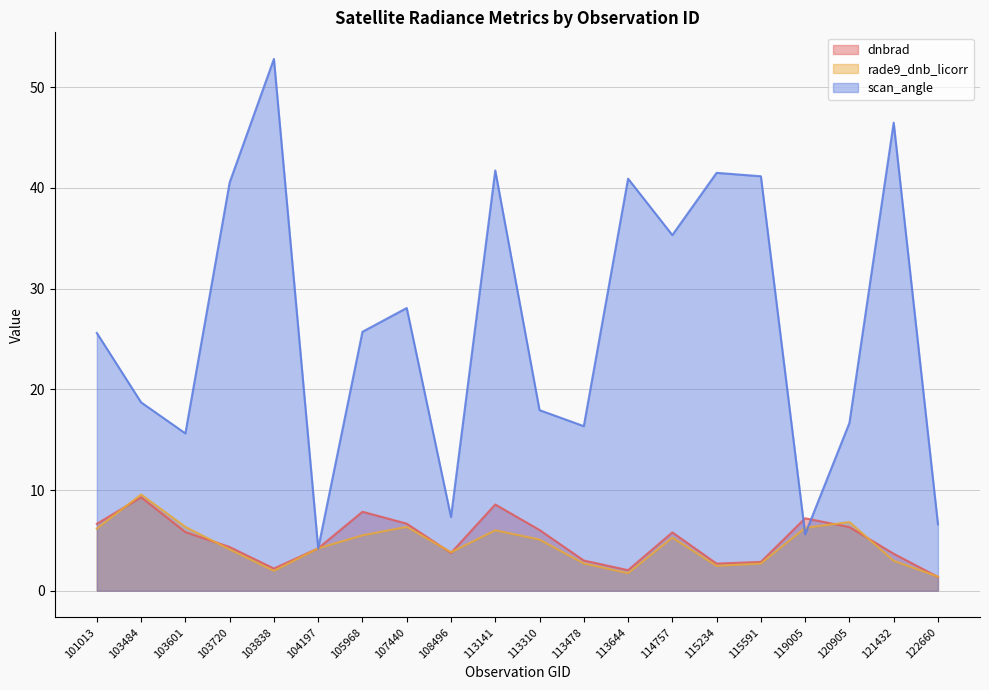

Which has a higher value, 104197 or 113310?

113310